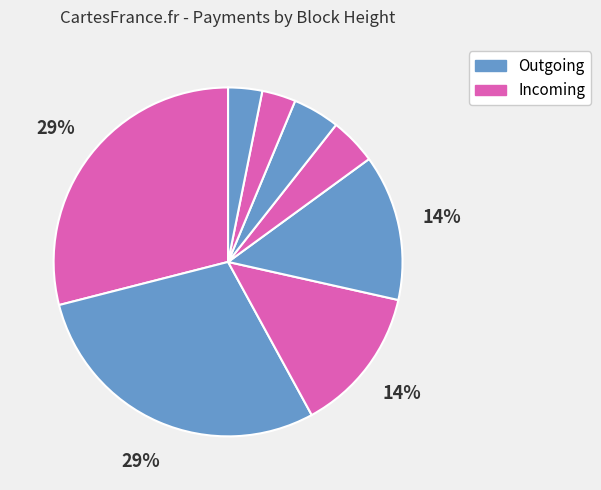

Does any single category account for the majority?

No